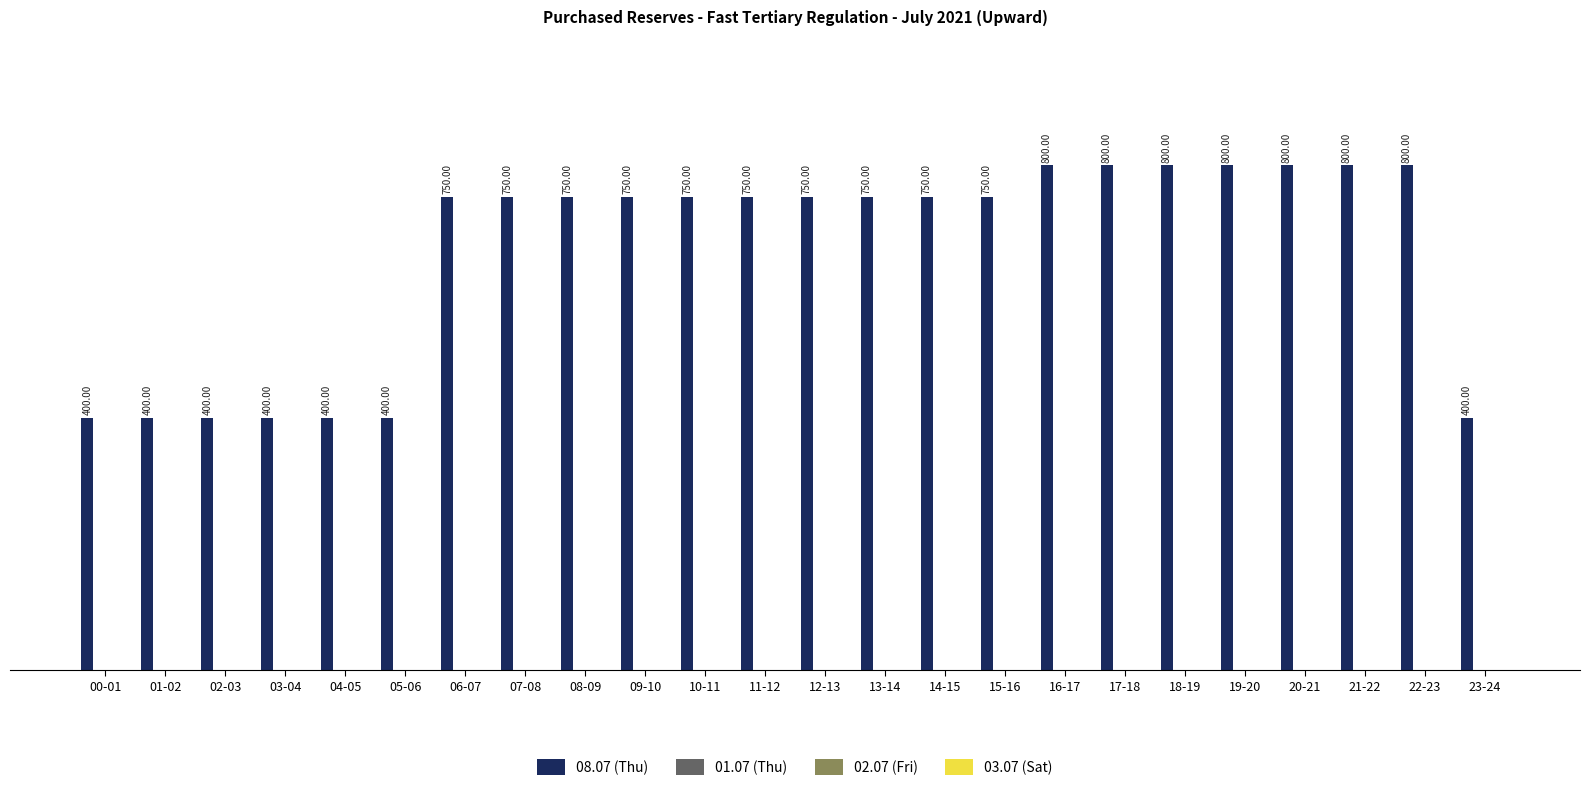

What is the difference between the maximum and minimum values?

400